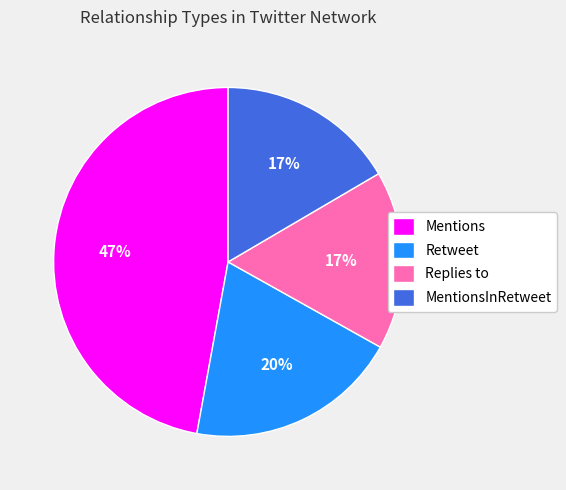

To the nearest percent, what is the average slice percentage?

25%